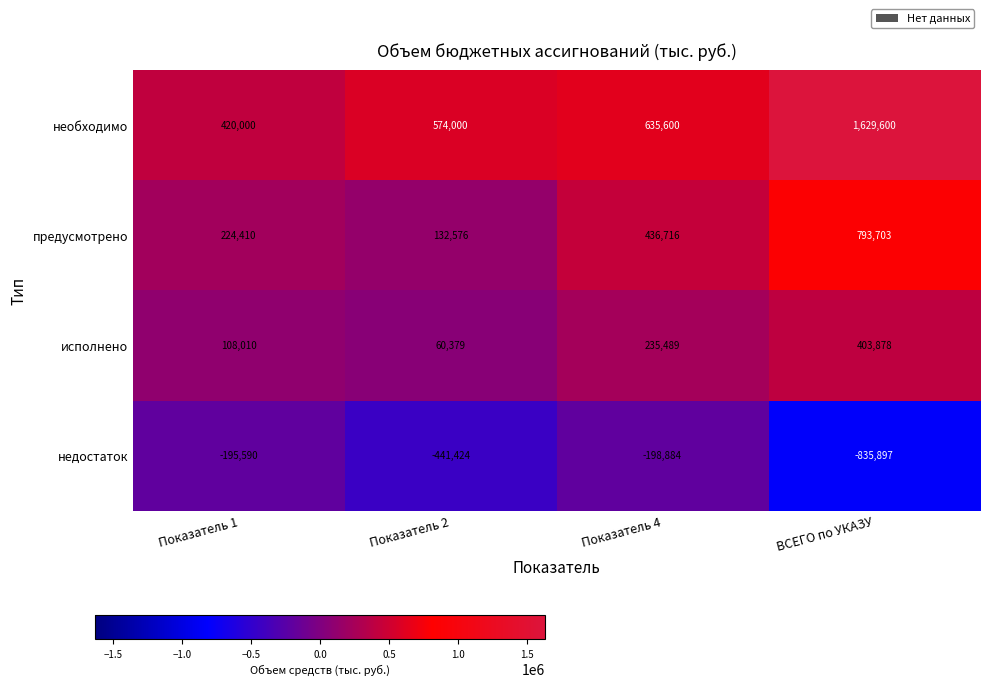

At which category is the sum across all series the highest?

ВСЕГО по УКАЗУ